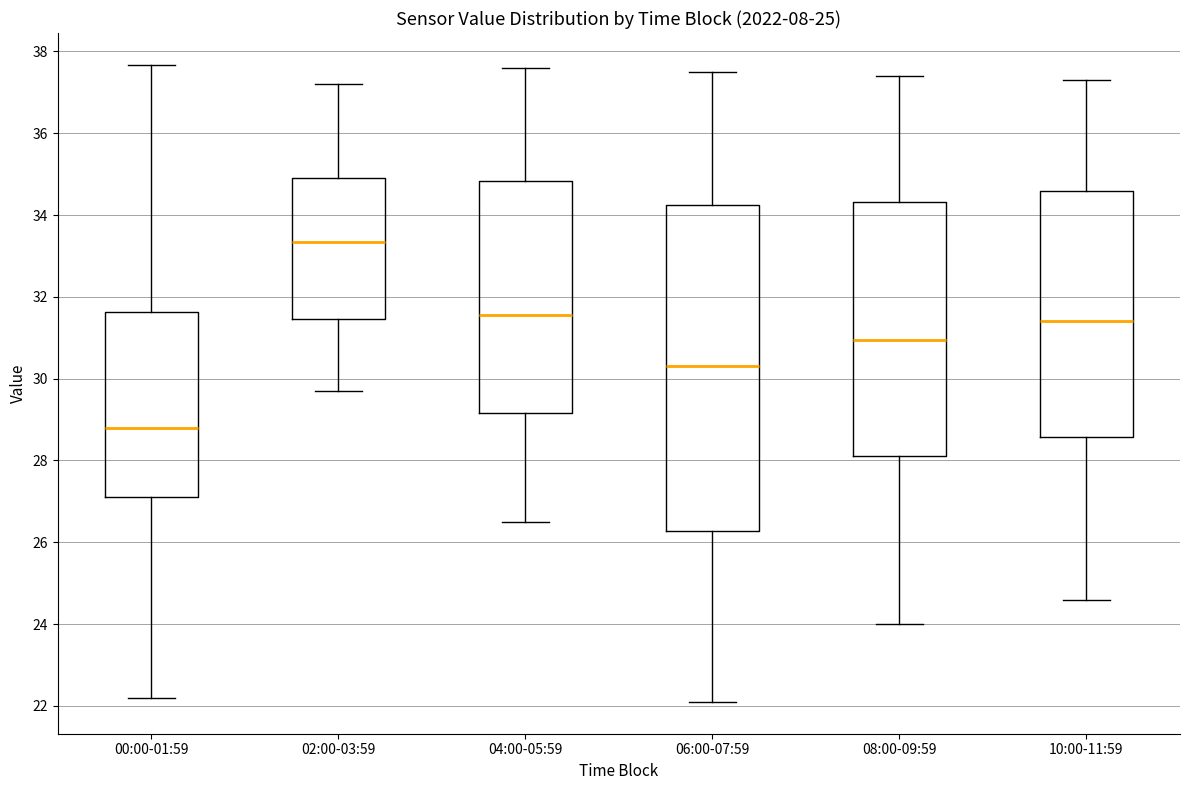

Which box has the lowest median line?

00:00-01:59